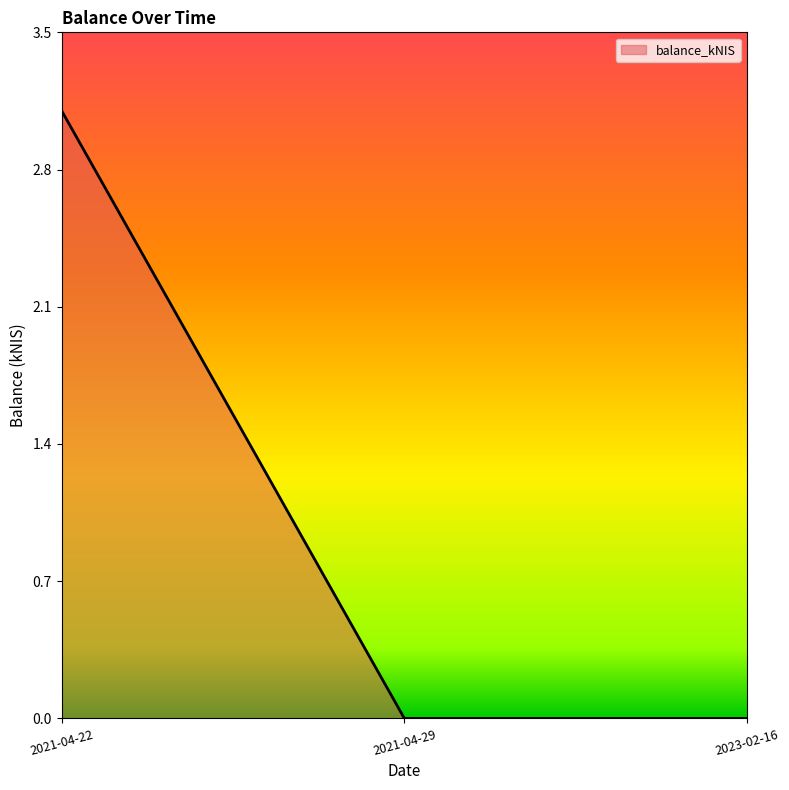

What is the sum of all values?

3.1